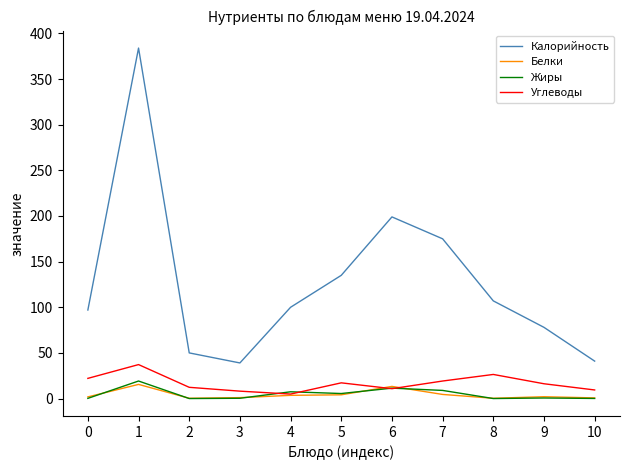

At which category is the sum across all series the highest?

1